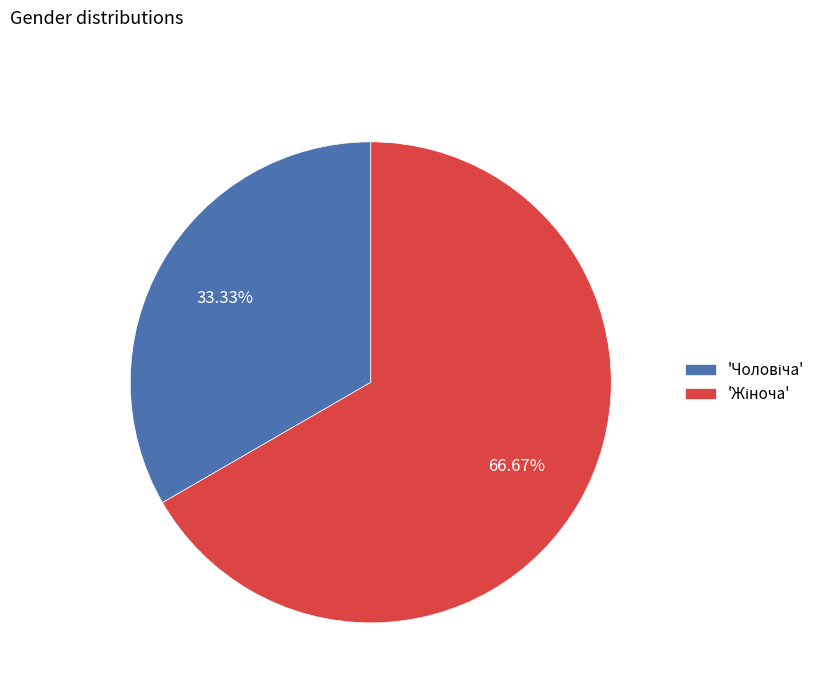

Is there a majority slice in this chart?

Yes